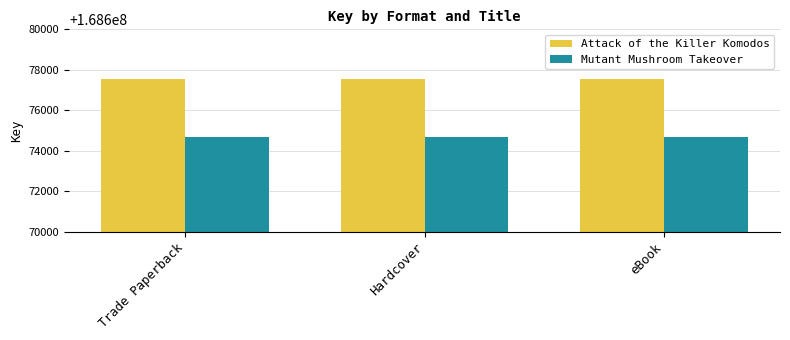

The Attack of the Killer Komodos series shows 168677532 at eBook. True or false?

True